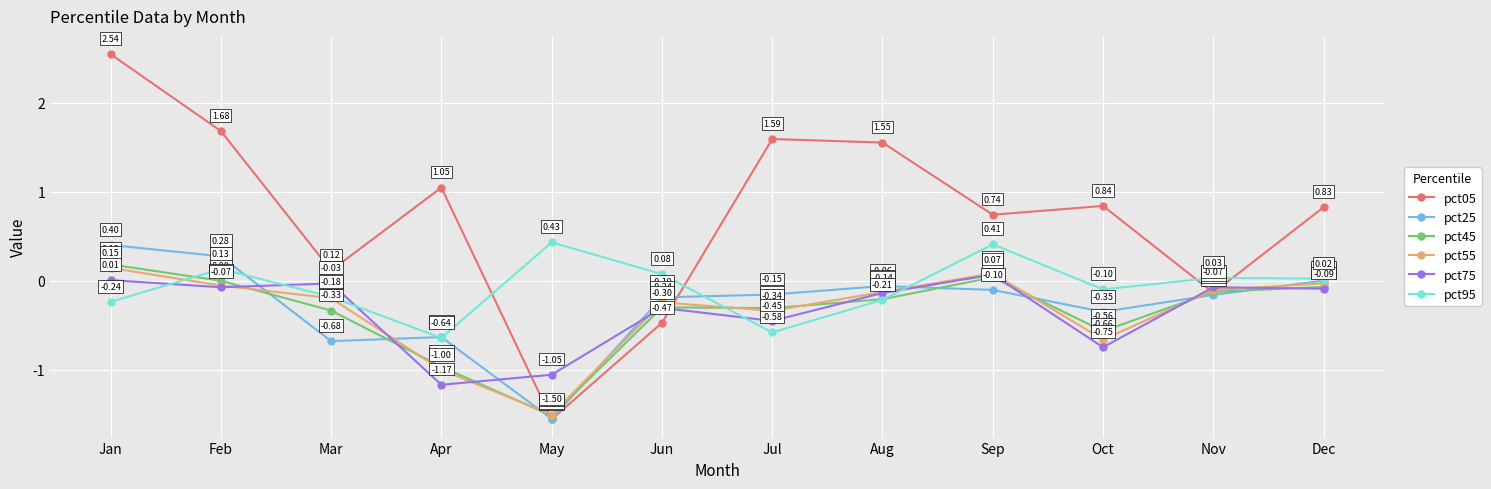

How many lines are shown in the chart?

6